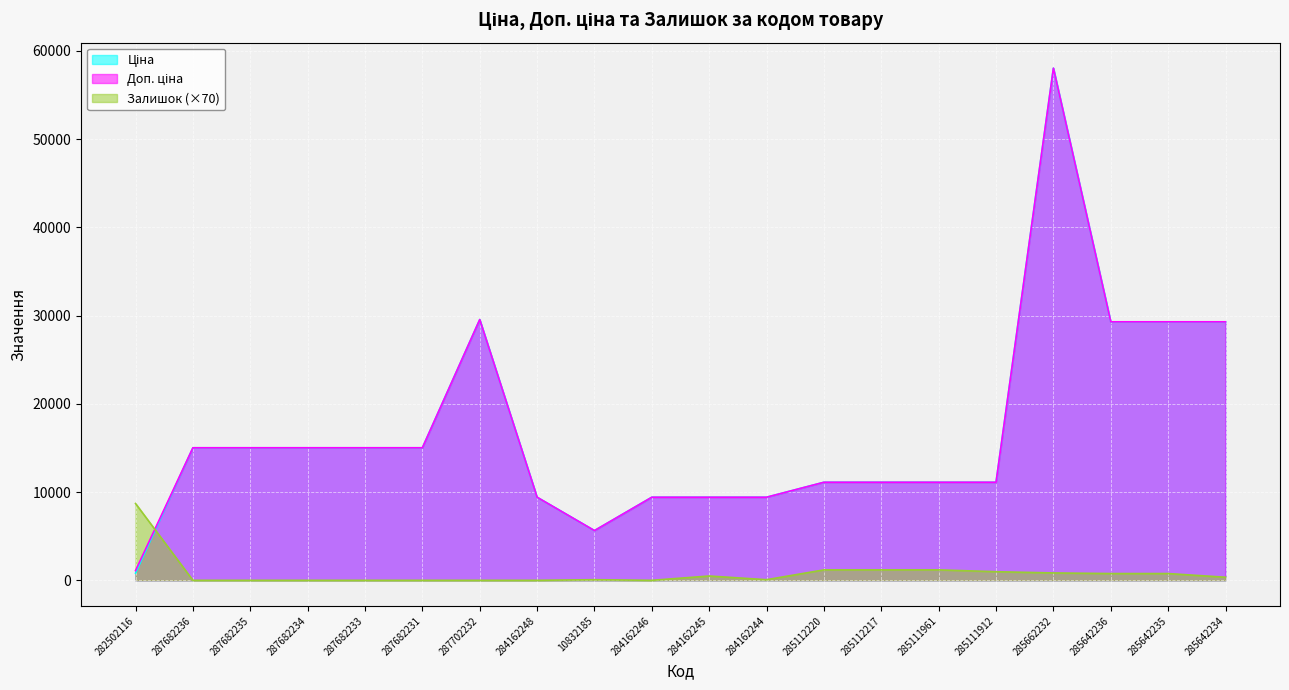

Between 285642236 and 285642235, which series saw the biggest shift?

Ціна